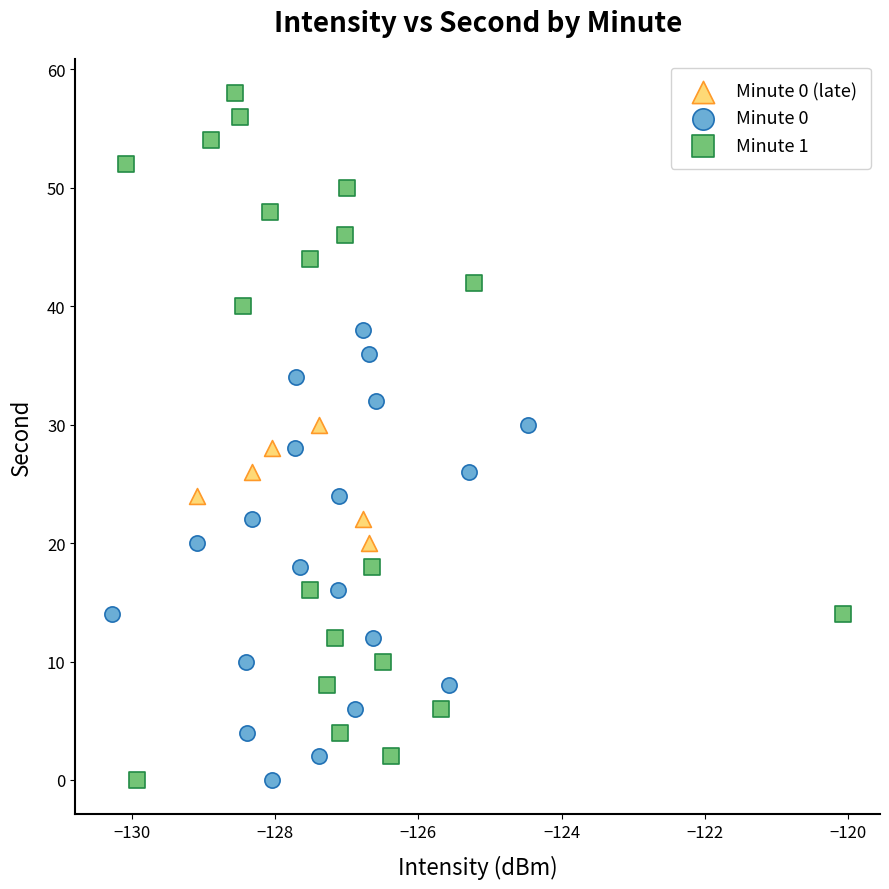

Which series contains the highest Y value?

Minute 1